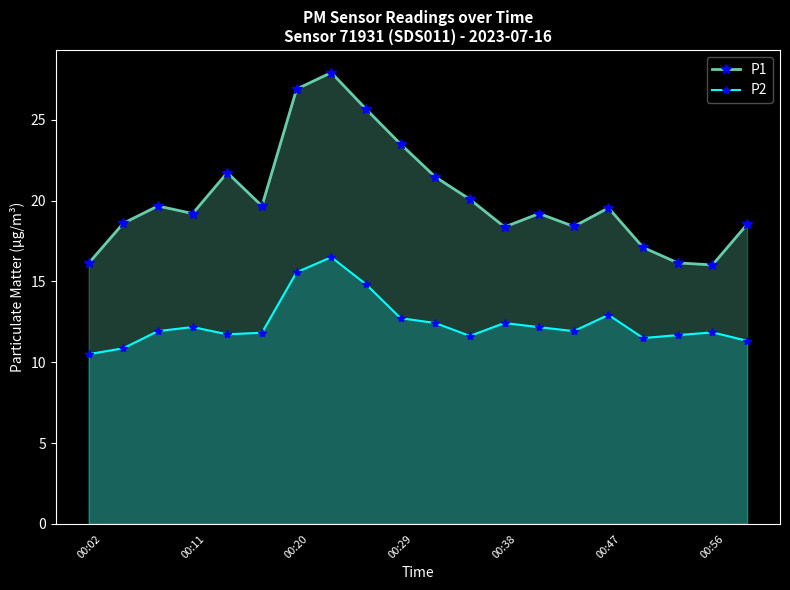

What is the difference between the P2 values at 11 and 19?

0.3